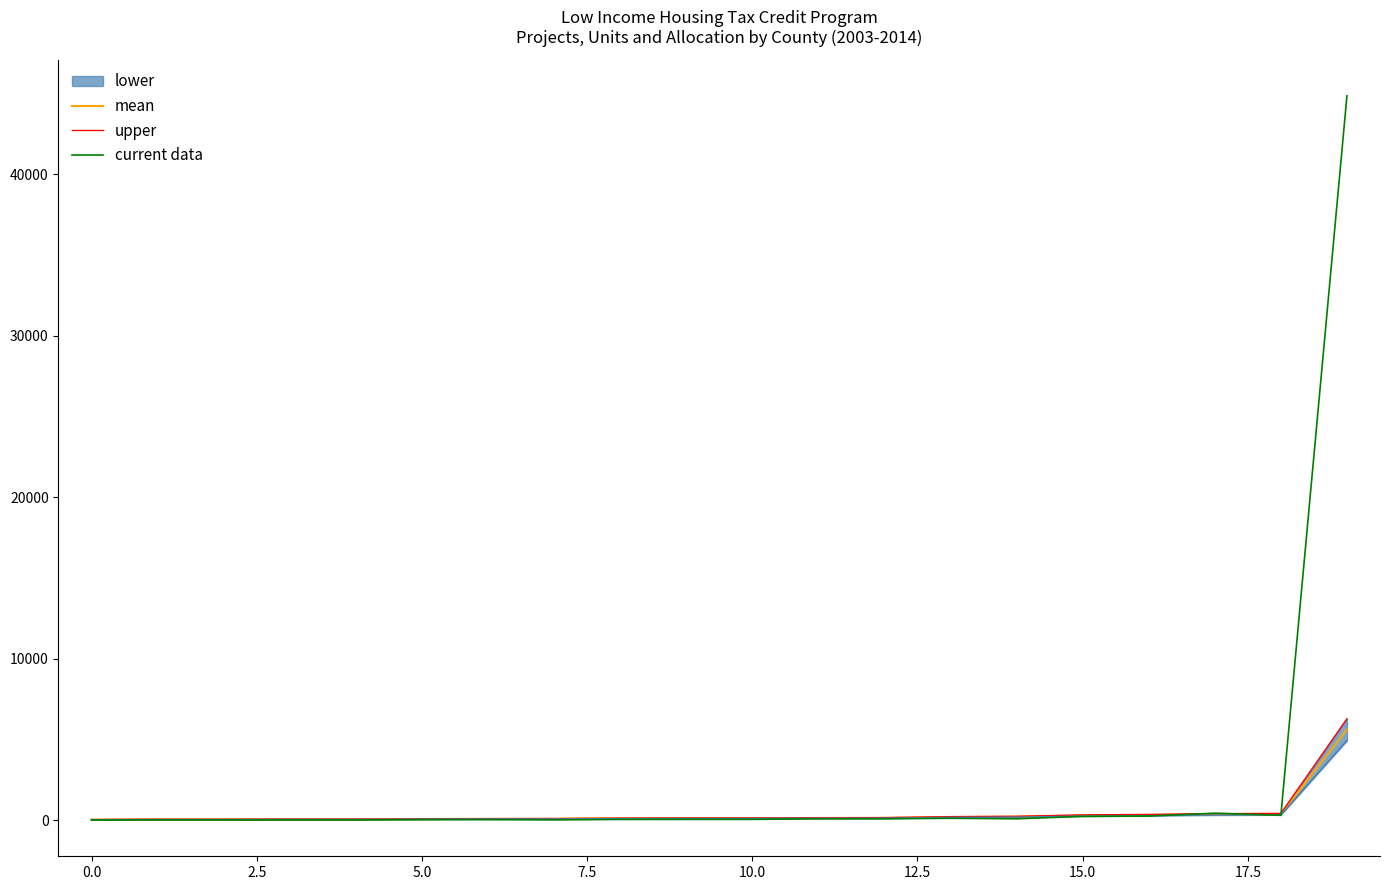

How many data points in upper are above 137?

10